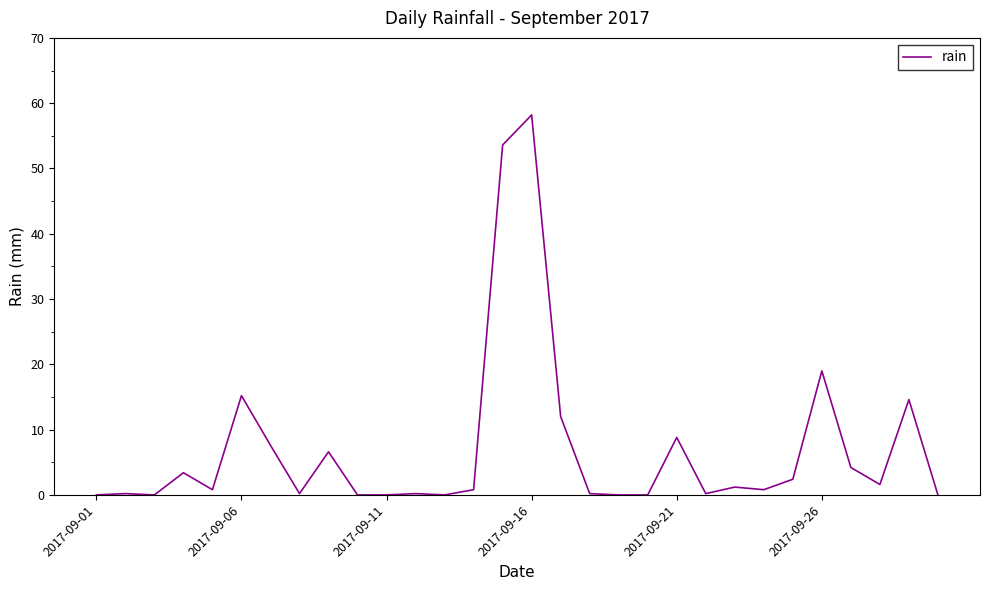

What is the maximum value shown in the chart?

58.2